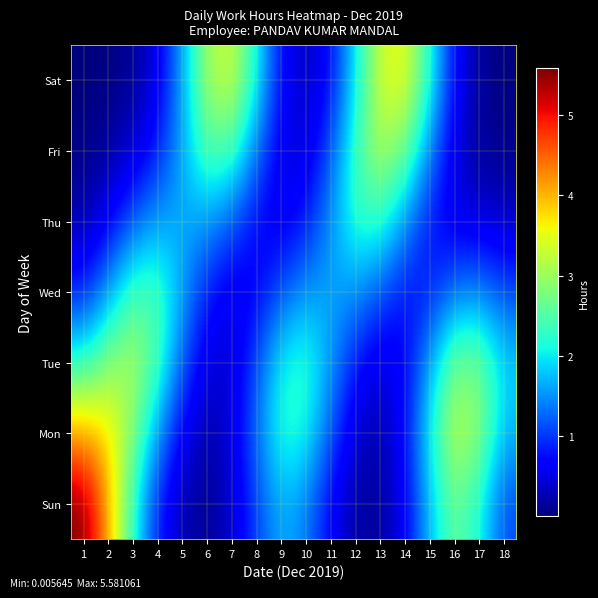

Which category has the lowest value across all series?

1